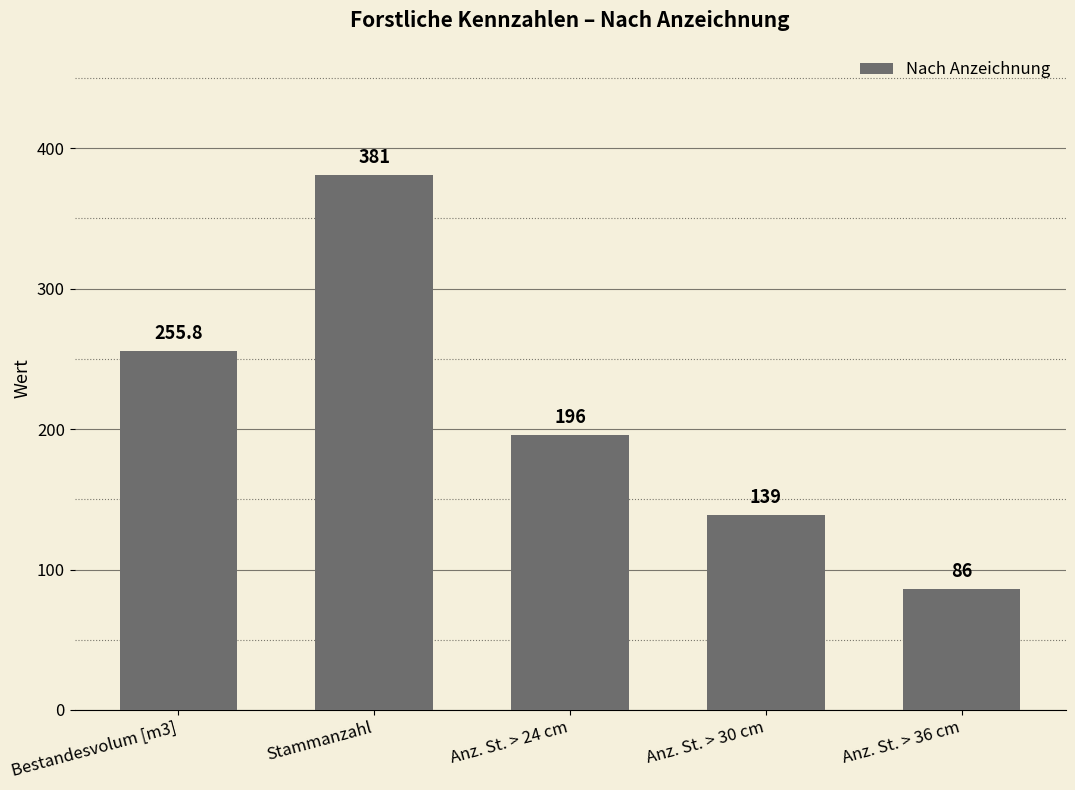

At which label does the data first exceed 196?

Bestandesvolum [m3]